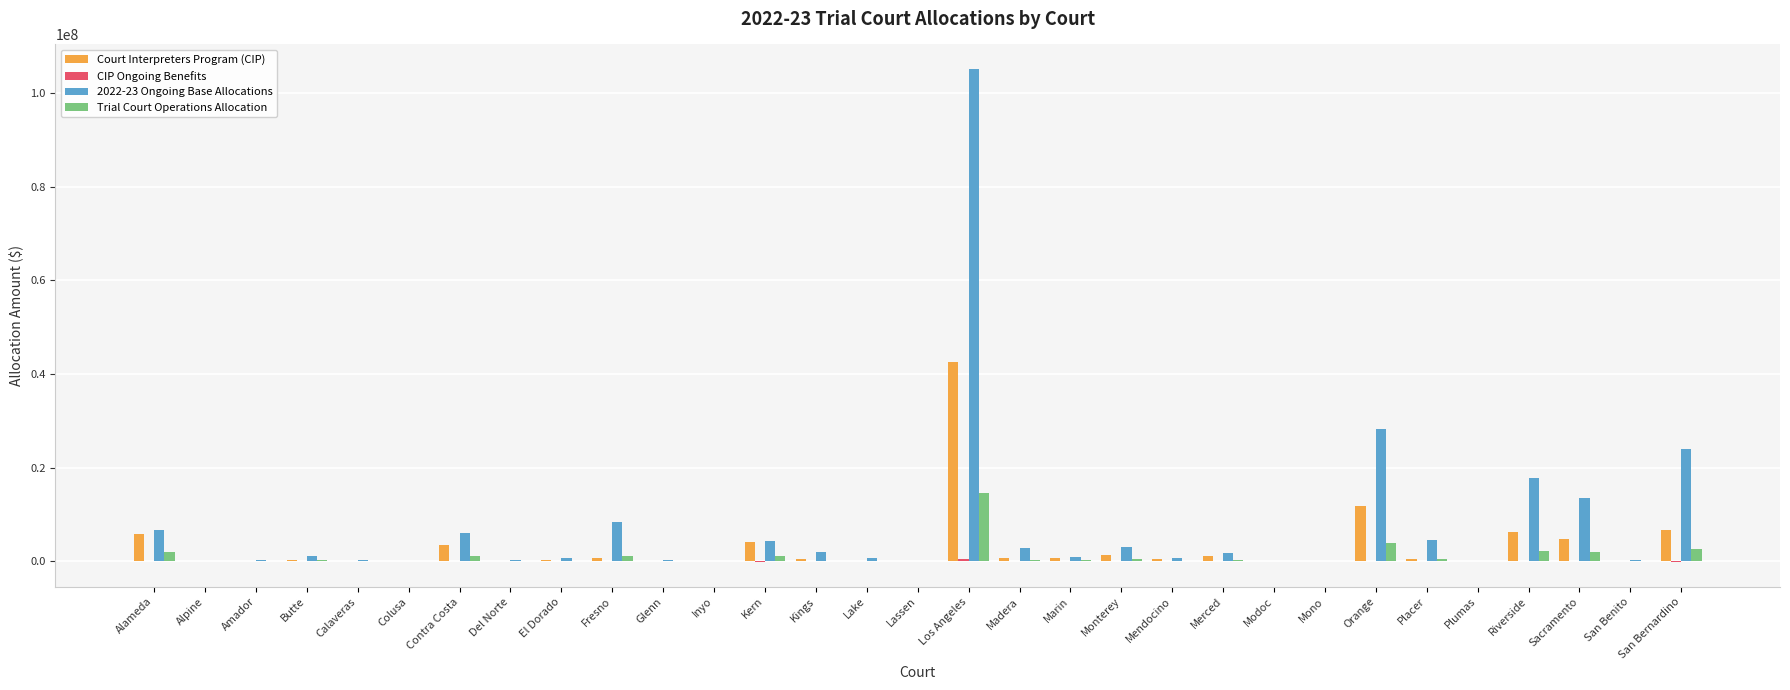

Which category has the highest value in the 2022-23 Ongoing Base Allocations series?

Los Angeles